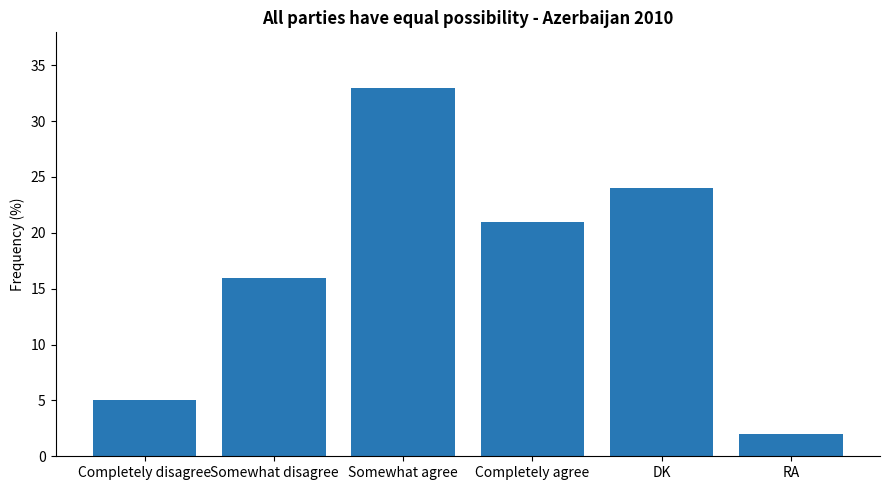

Reading left to right, list all the values displayed in this chart.

5	16	33	21	24	2